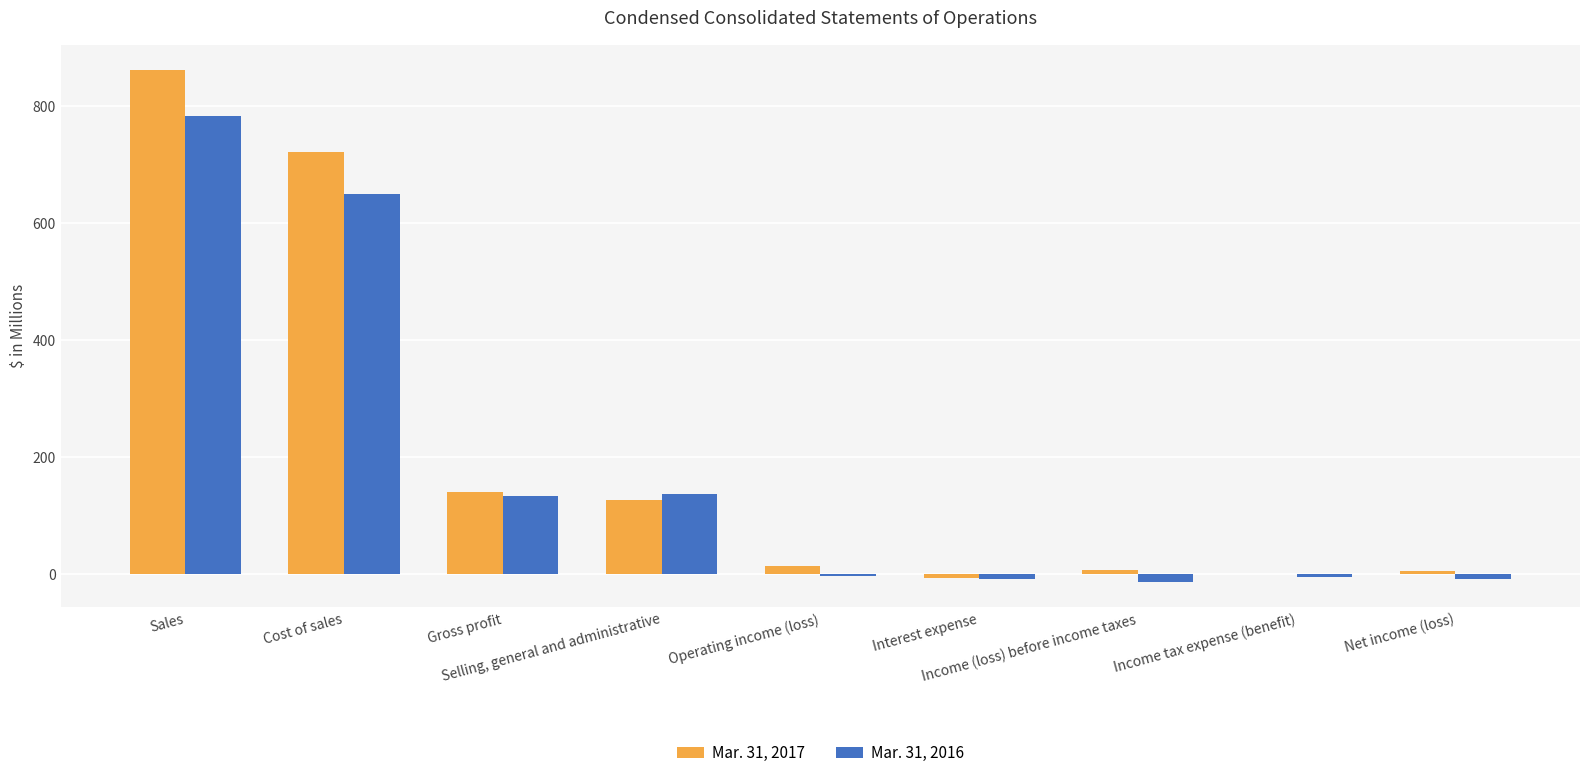

What is the highest value of the Mar. 31, 2017 series?

862